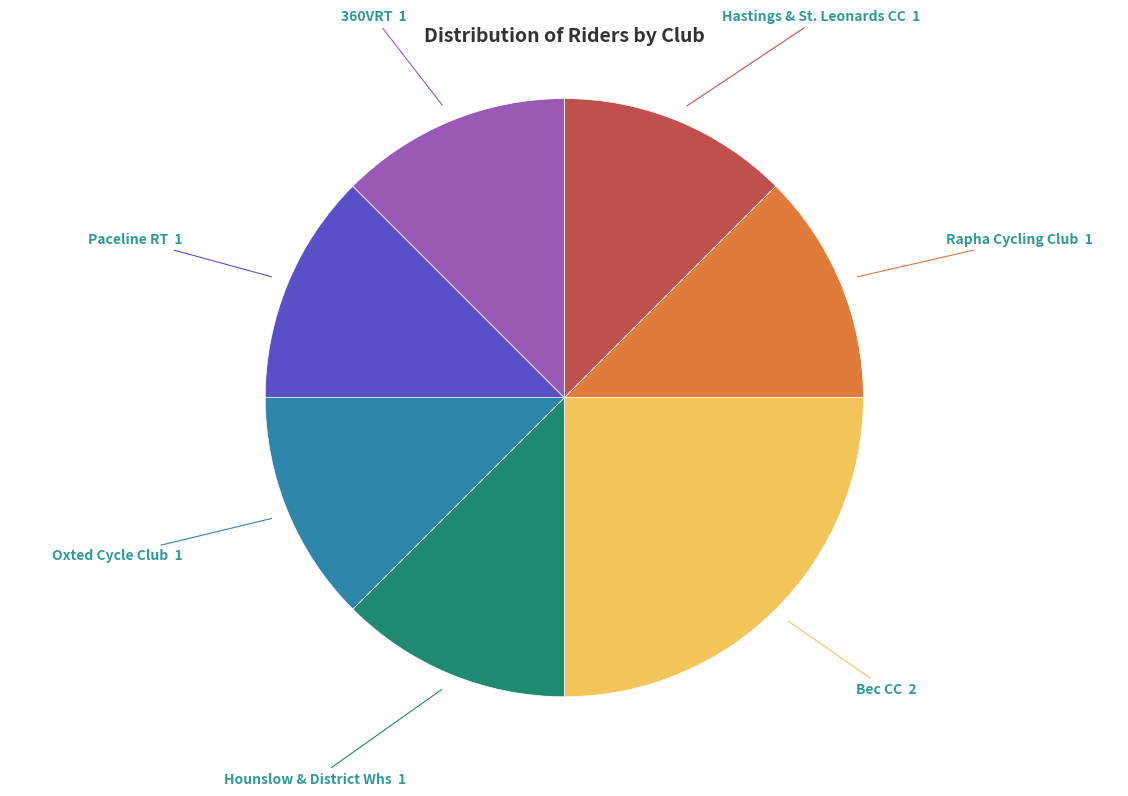

Approximately how many times larger is the value at Hastings & St. Leonards CC compared to Rapha Cycling Club?

1.0